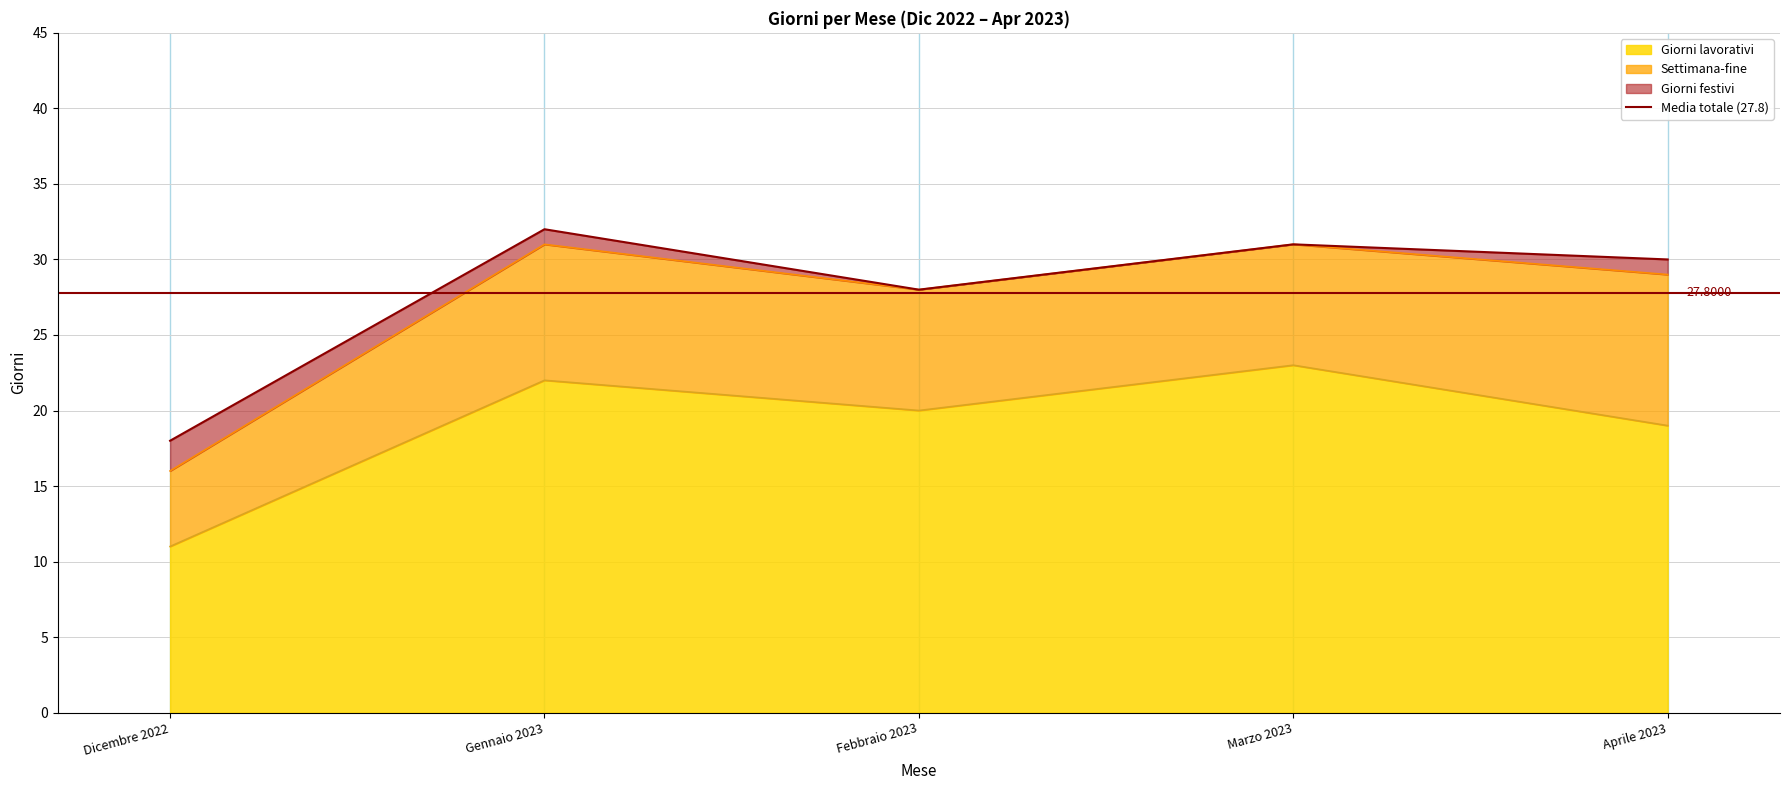

Which category has the lowest value across all series?

Febbraio 2023